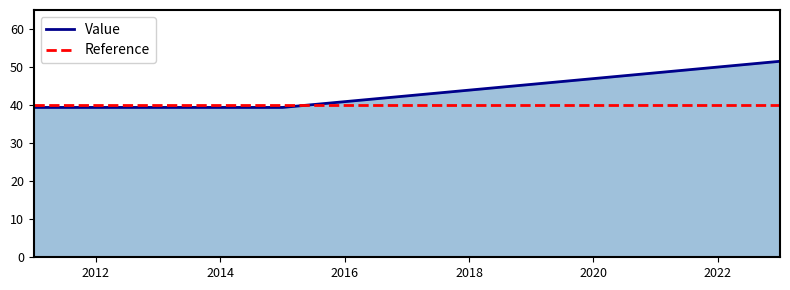

What is the value of the 2nd point from the left?

39.4